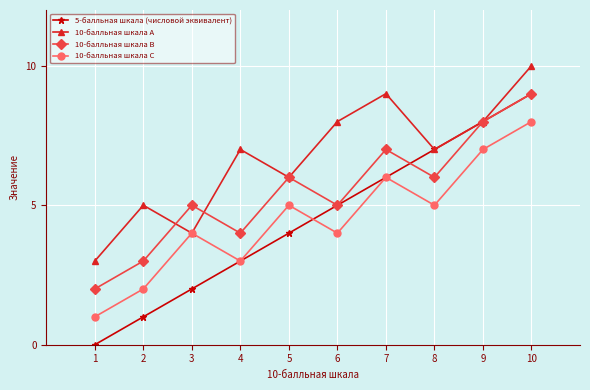

True or false: 10-балльная шкала B and 10-балльная шкала C cross at least once.

False